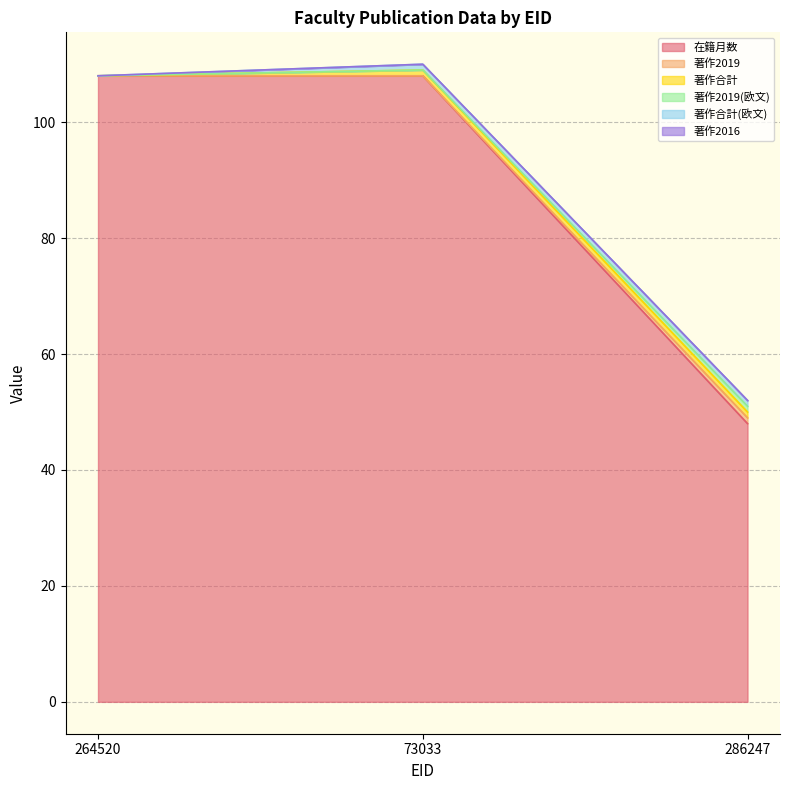

Count the 著作2019 values in the range 49 to 108.

3